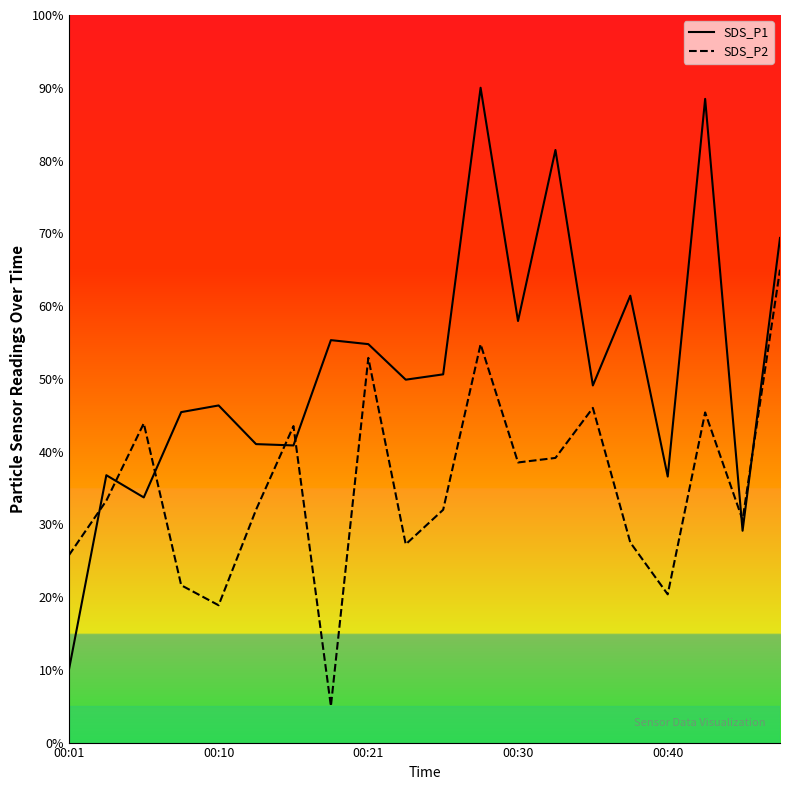

How many categories are shown in the chart?

20